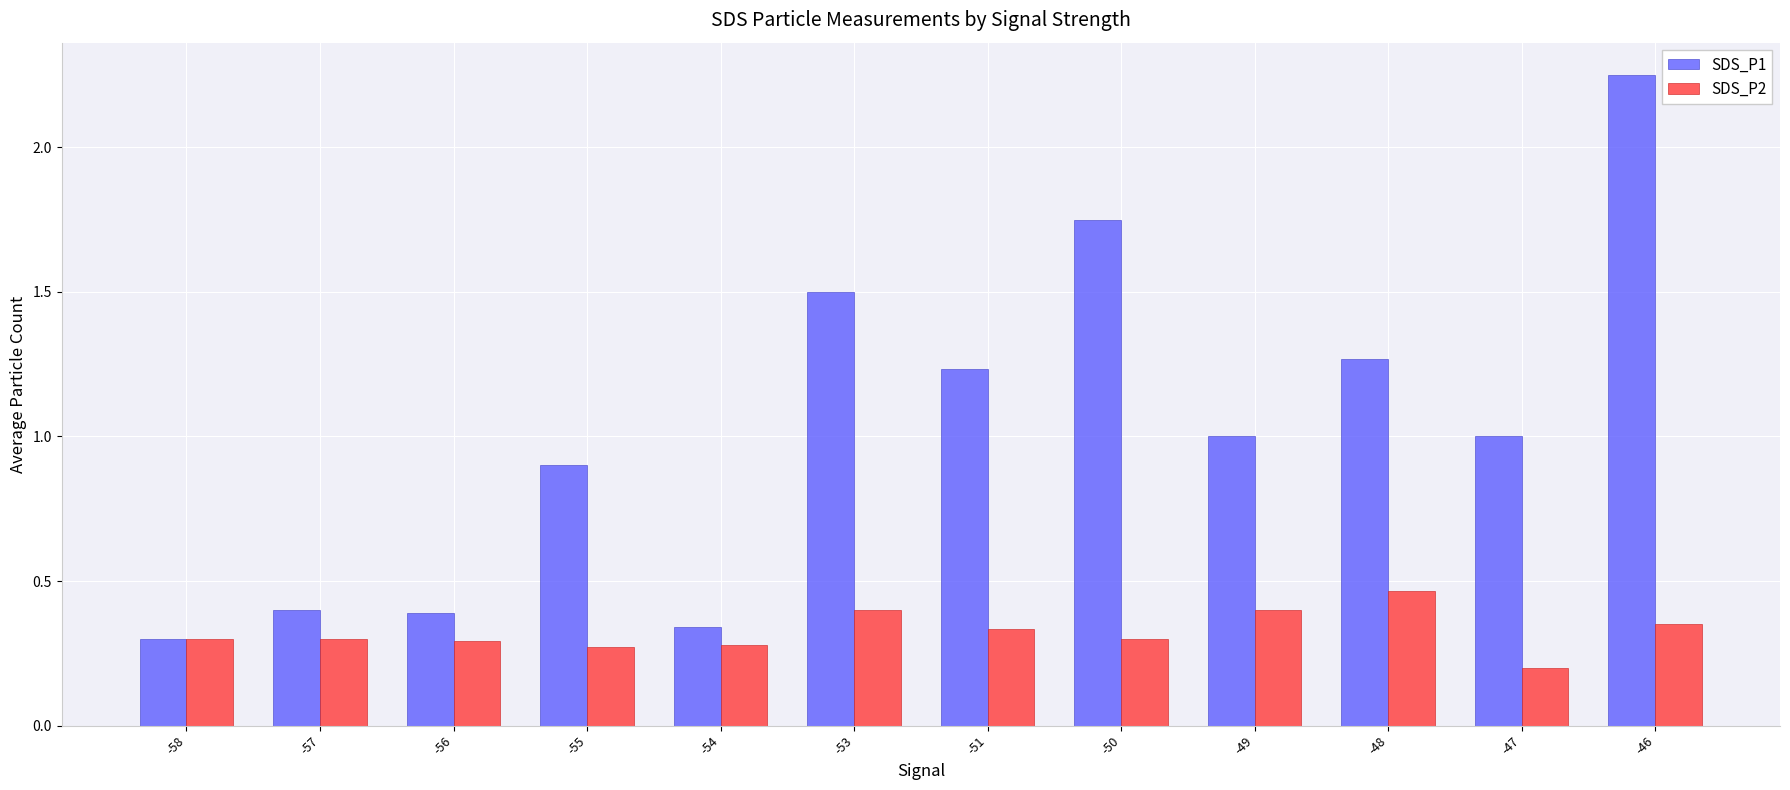

Rank the series at -55 from lowest to highest value.

SDS_P2, SDS_P1